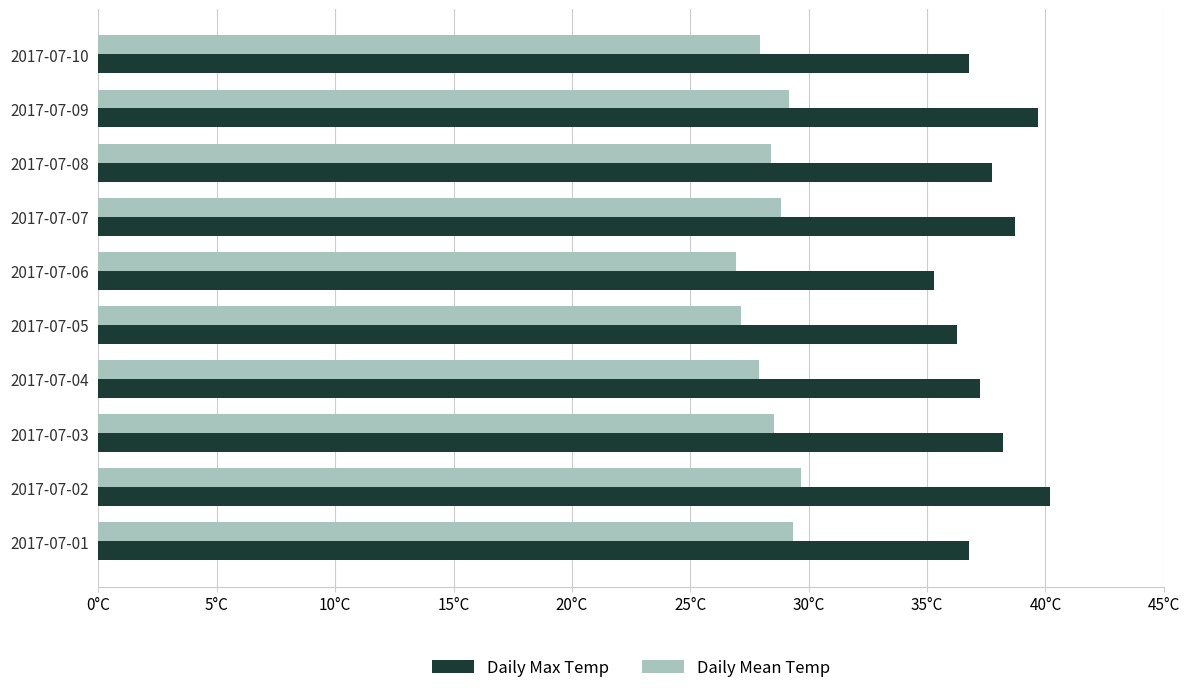

What are all the series names shown in the legend?

Daily Max Temp, Daily Mean Temp